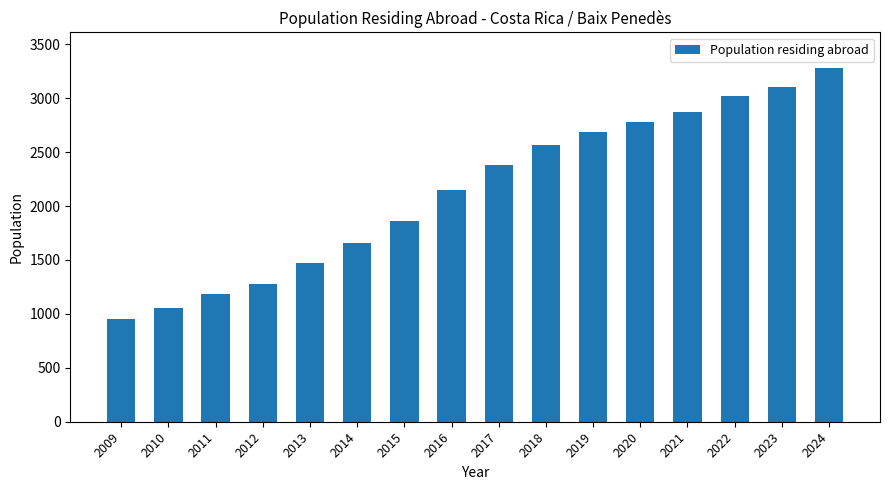

Reading left to right, transcribe all the data shown in this chart.

957	1059	1186	1279	1473	1653	1866	2148	2379	2565	2685	2778	2868	3019	3105	3282